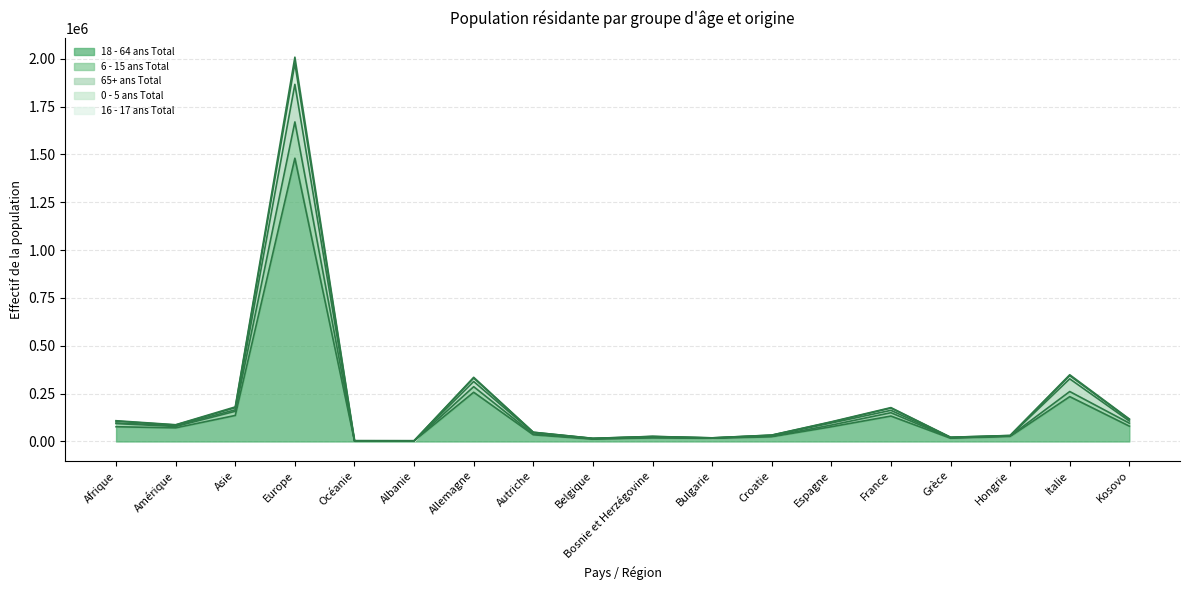

At which category is the sum across all series the highest?

Europe